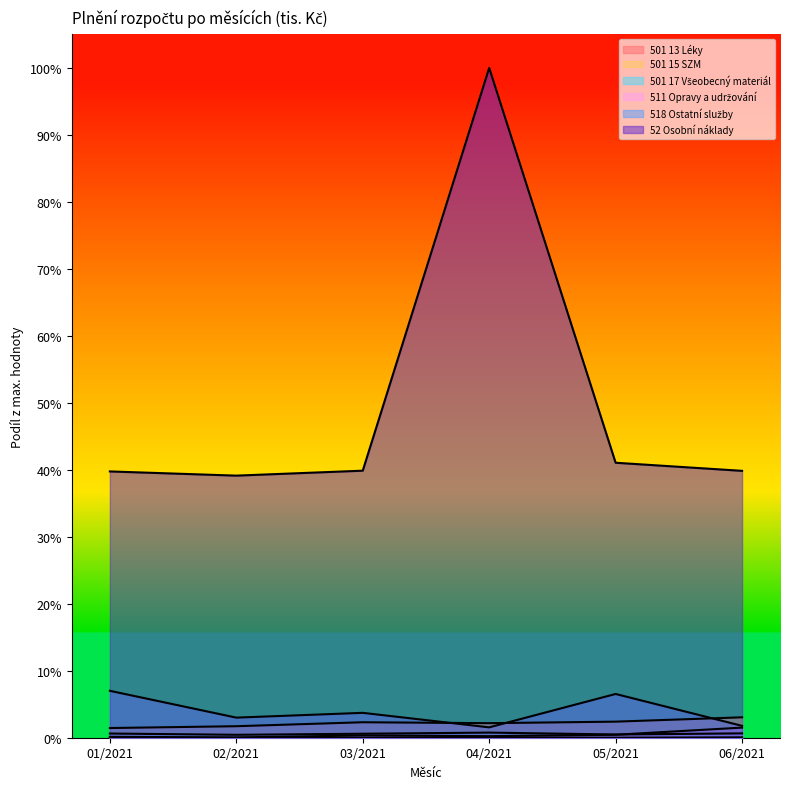

At how many categories does at least one series exceed 0?

6